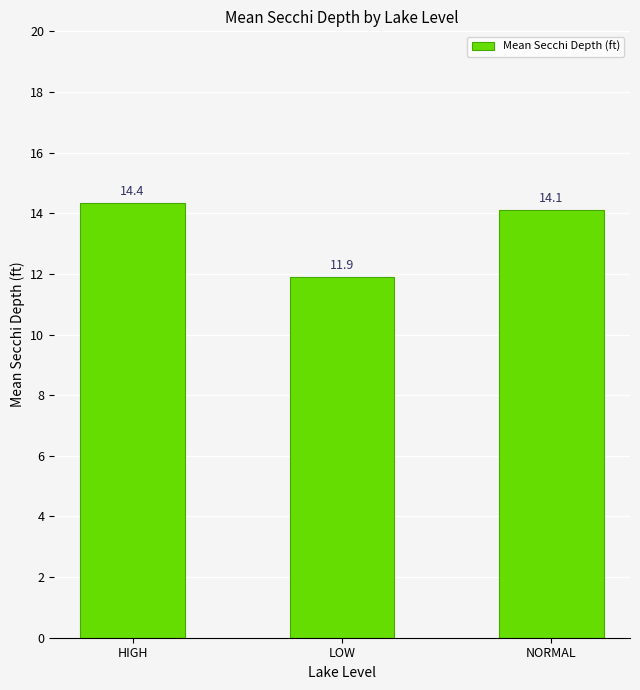

How many values exceed 14?

2